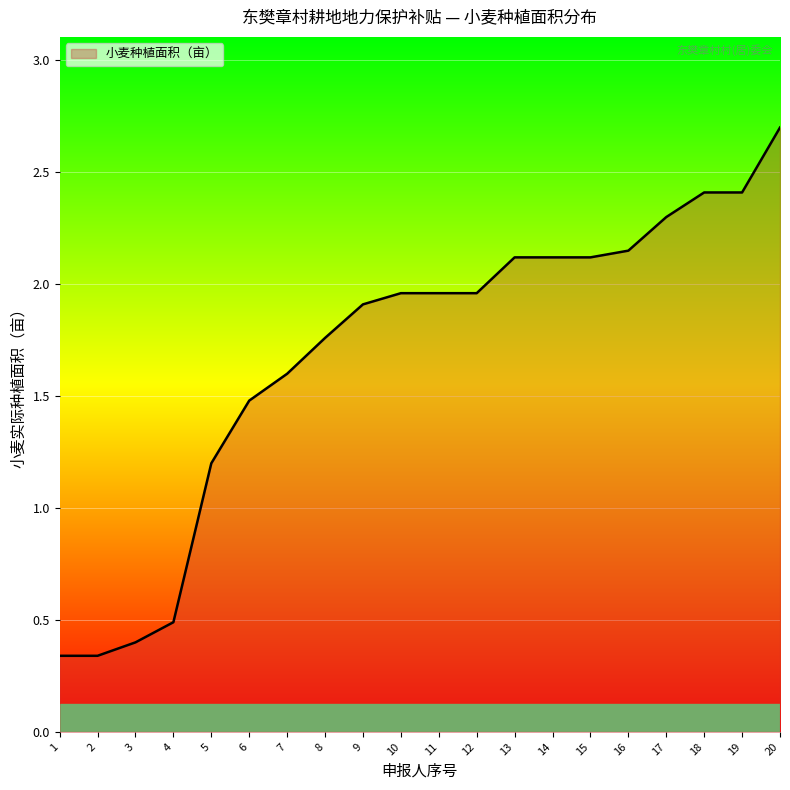

What is the difference between the maximum and minimum values?

2.4